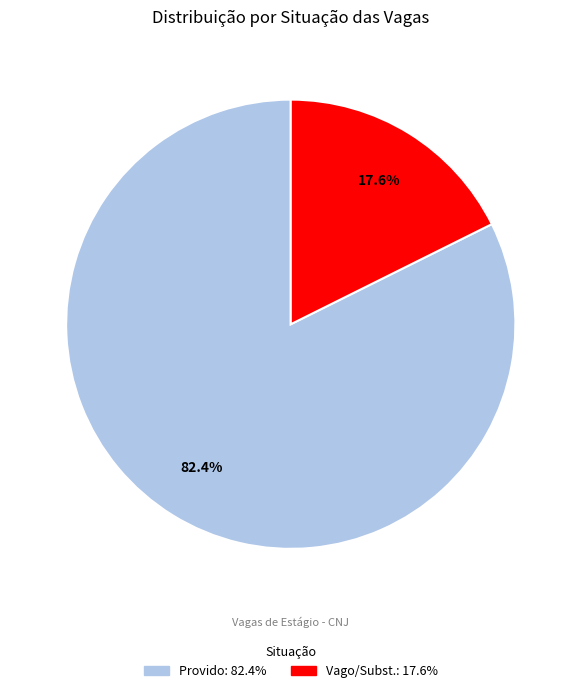

To the nearest percent, what is the difference between the Vago/Subst. and Provido slice percentages?

65%